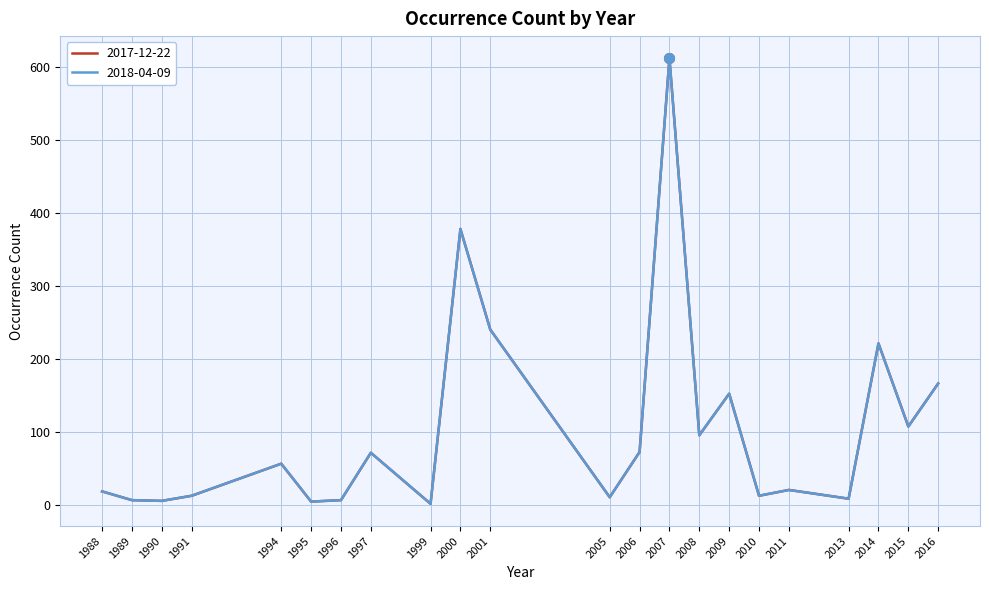

Which series changed the most between 1994 and 2000?

2017-12-22